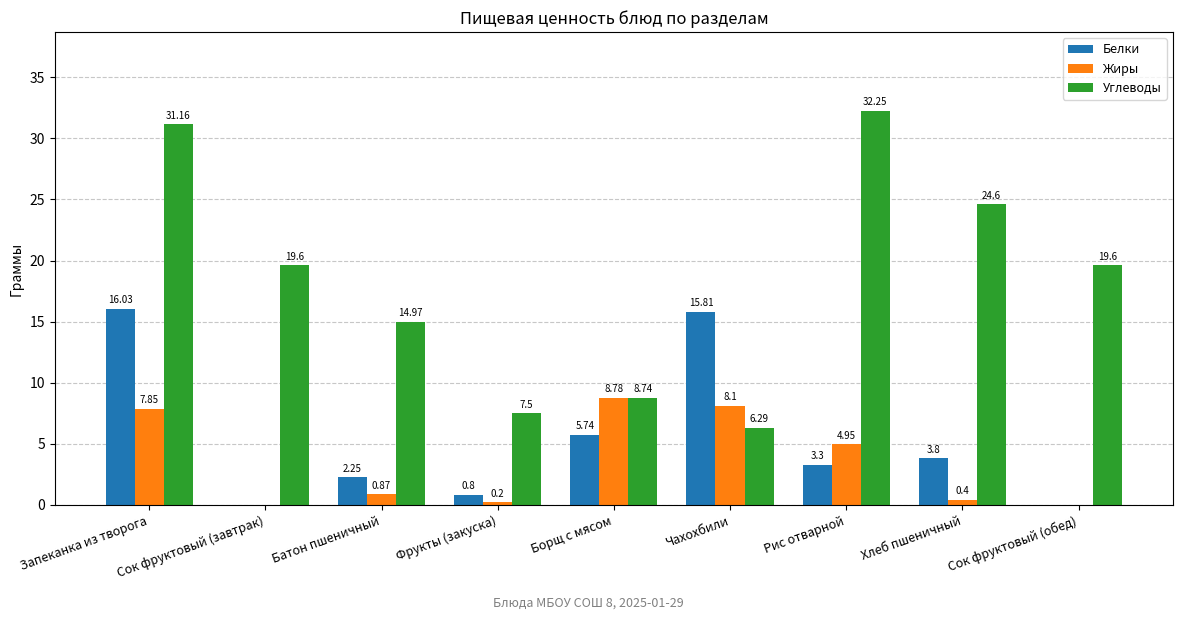

At which category is the sum across all series the highest?

Запеканка из творога